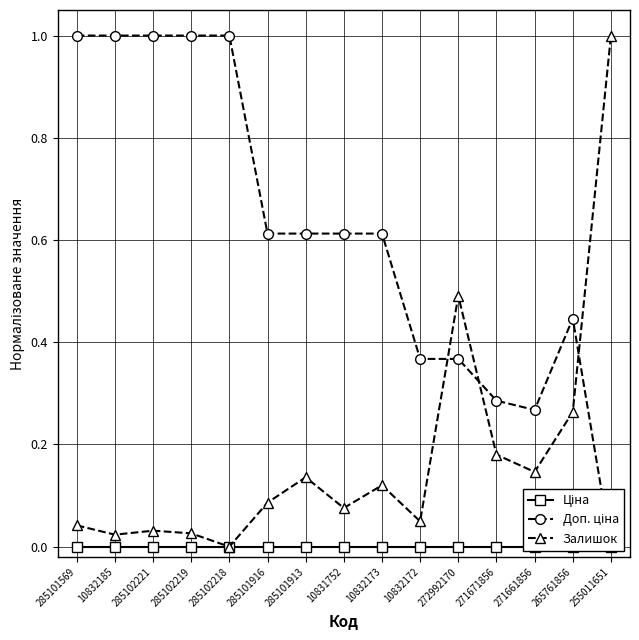

In Доп. ціна, how many points are lower than both neighbors (excluding endpoints)?

1